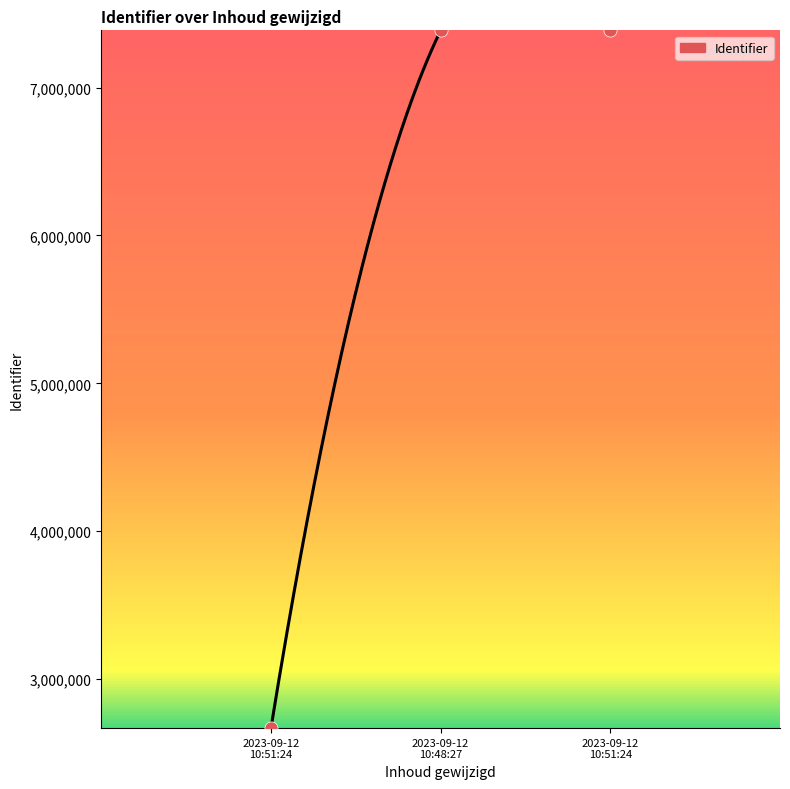

Approximately how many times larger is the value at 2023-09-12 10:51:24 compared to 2023-09-12 10:48:27?

1.0